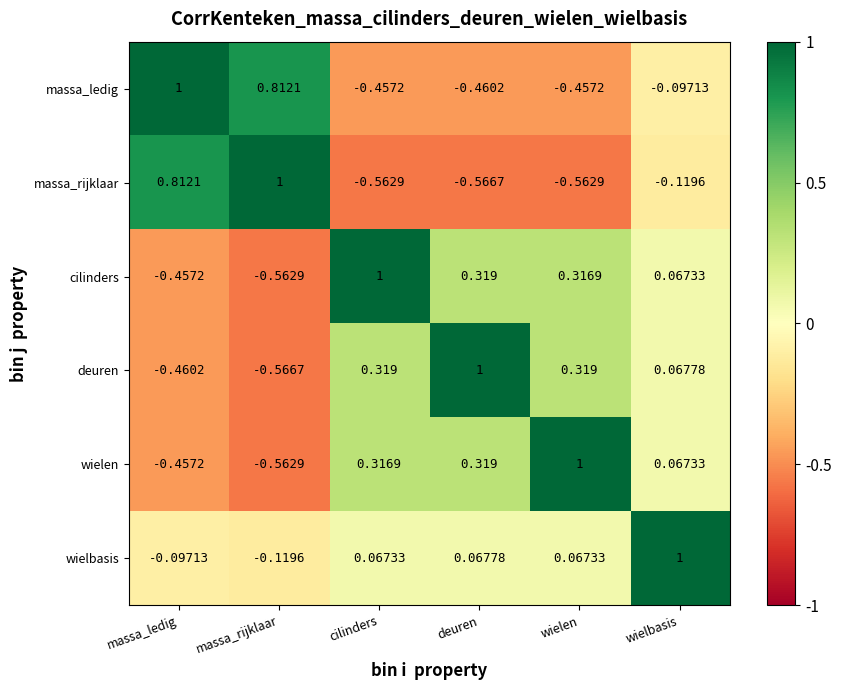

At which label does massa_ledig first exceed 0?

massa_ledig